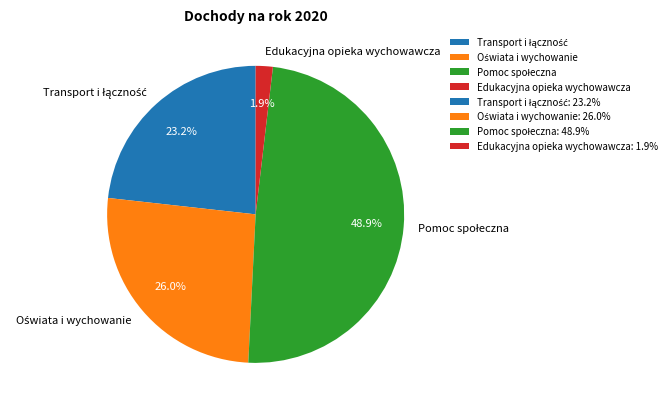

How much of the chart is everything except Edukacyjna opieka wychowawcza?

98.1%